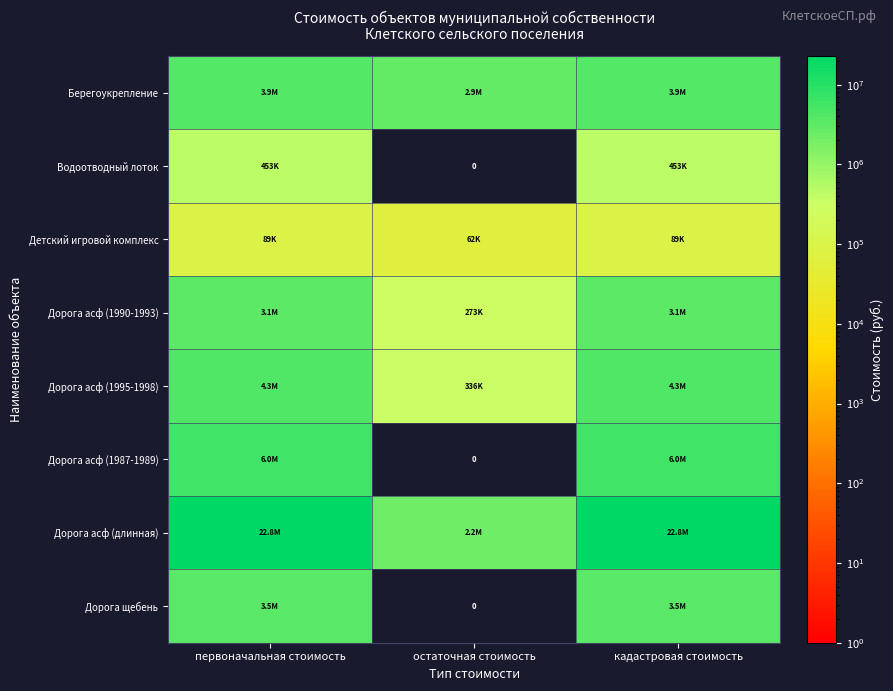

At which category is the sum across all series the highest?

первоначальная стоимость